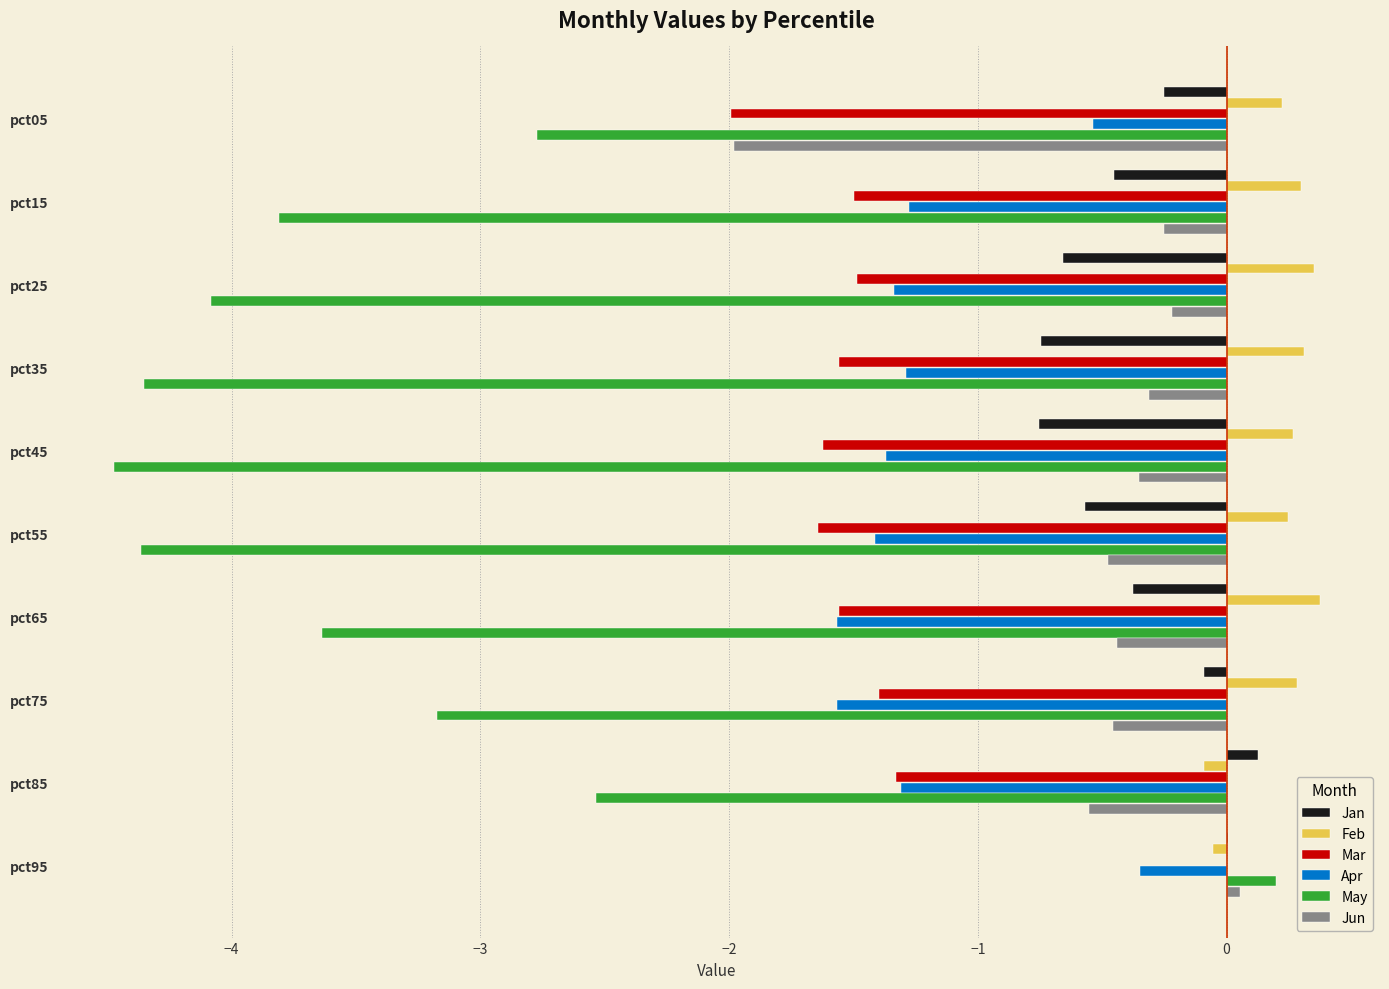

What is the sum of all Feb values?

2.2